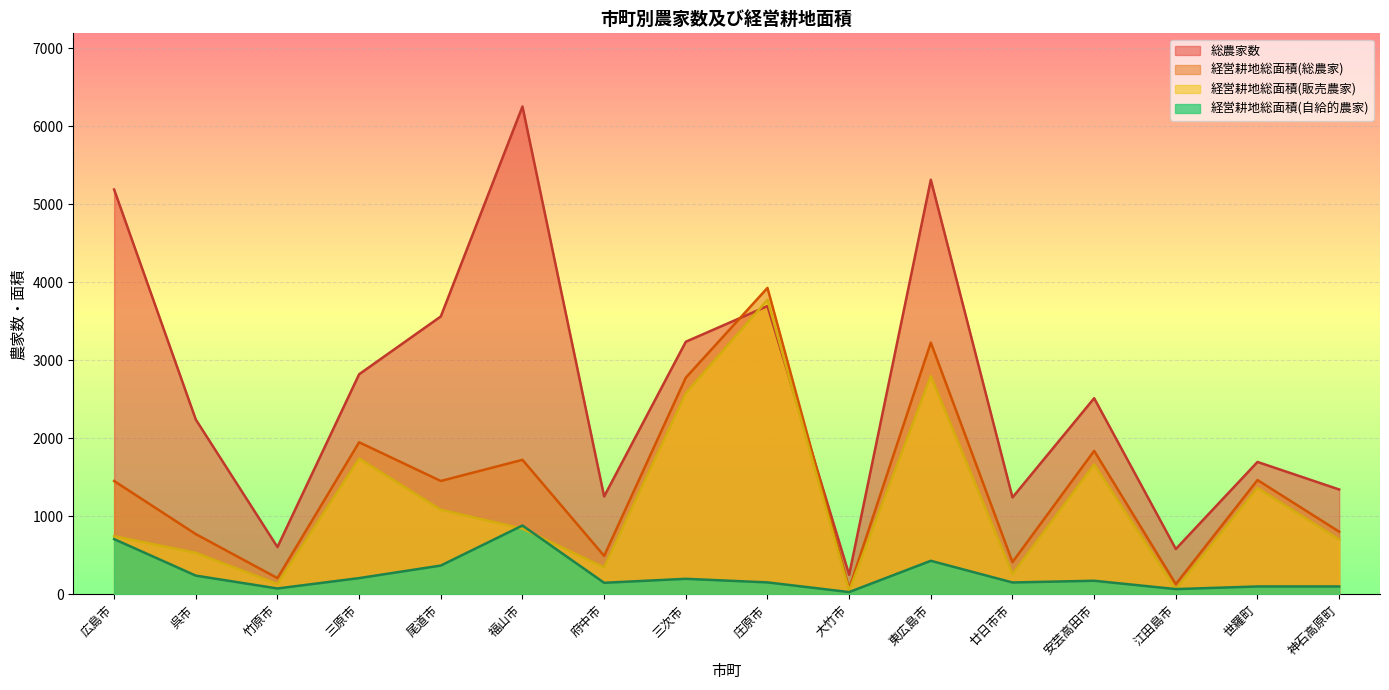

What are all the series names shown in the legend?

総農家数, 経営耕地総面積(総農家), 経営耕地総面積(販売農家), 経営耕地総面積(自給的農家)